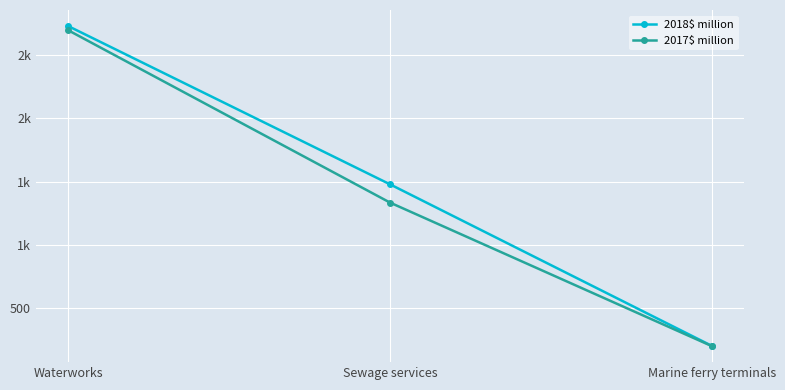

At which label does 2017$ million first exceed 1334?

Waterworks